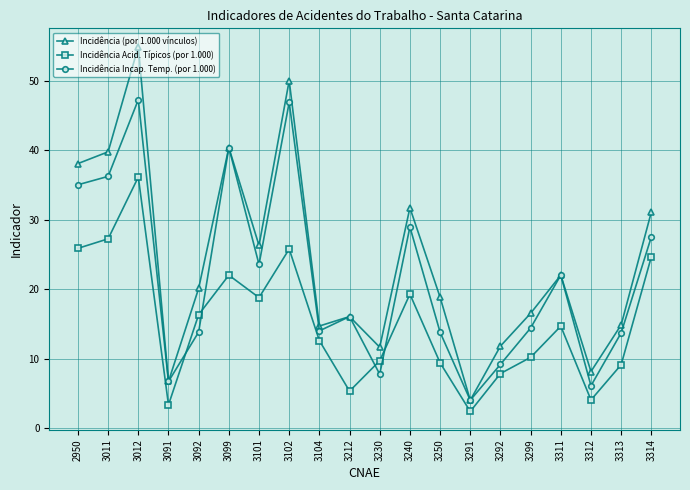

How many times do Incidência Incap. Temp. (por 1.000) and Incidência Acid. Típicos (por 1.000) cross each other?

4